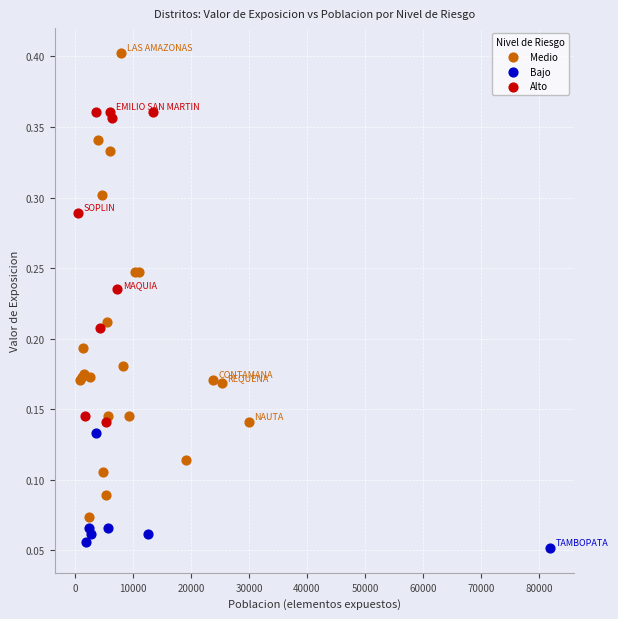

Which series contains the lowest Y value?

Bajo